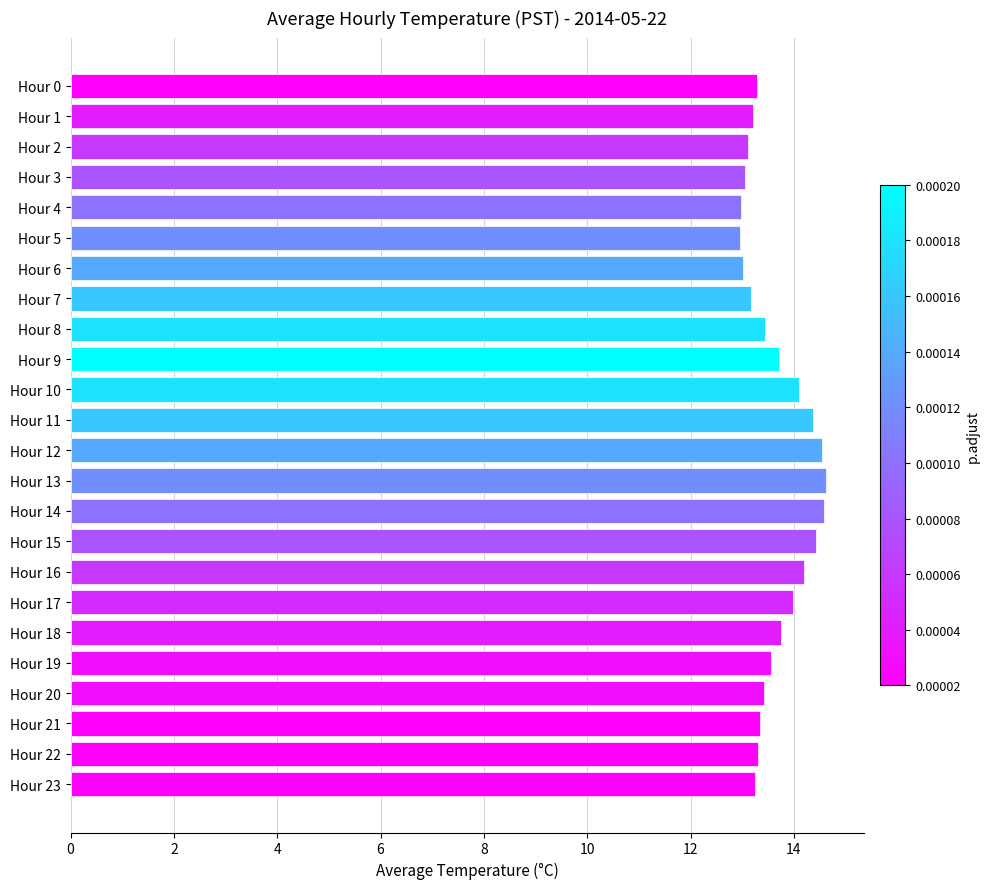

What is the ratio of the value at Hour 2 to the value at Hour 22?

1.0